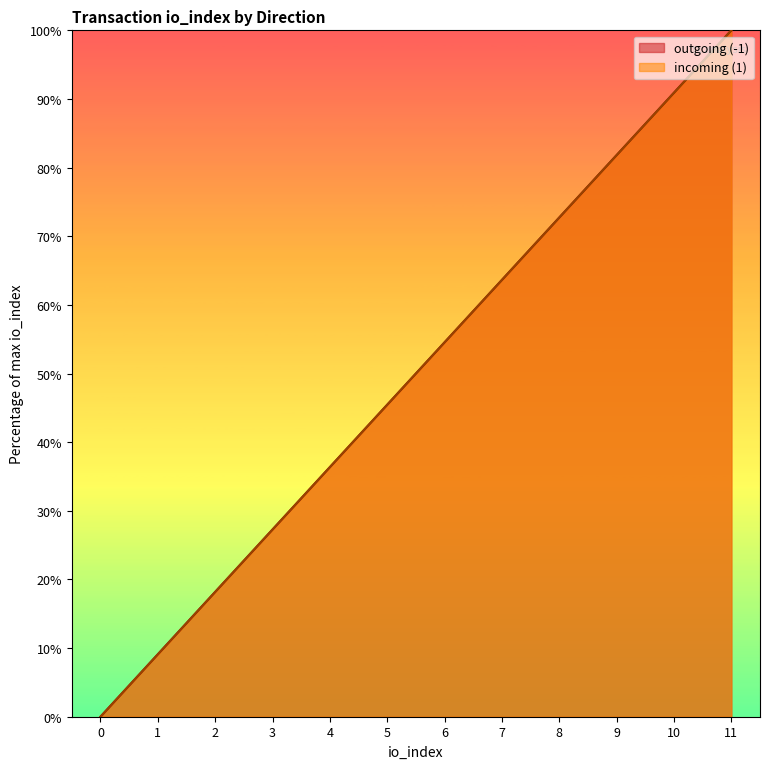

What is the highest value of the incoming (1) series?

100.0